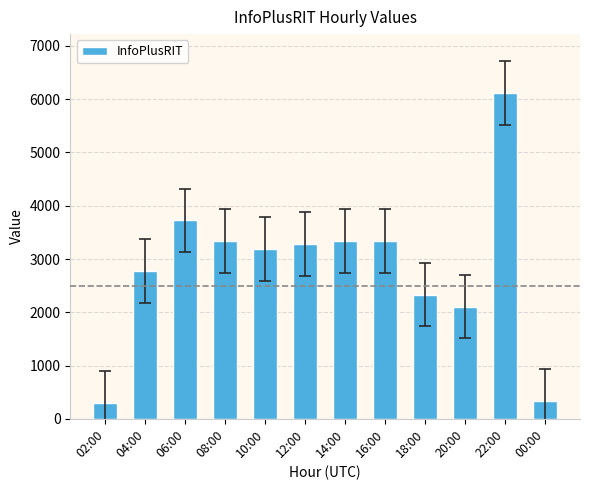

True or false: the data shows 2332 at 18:00.

True